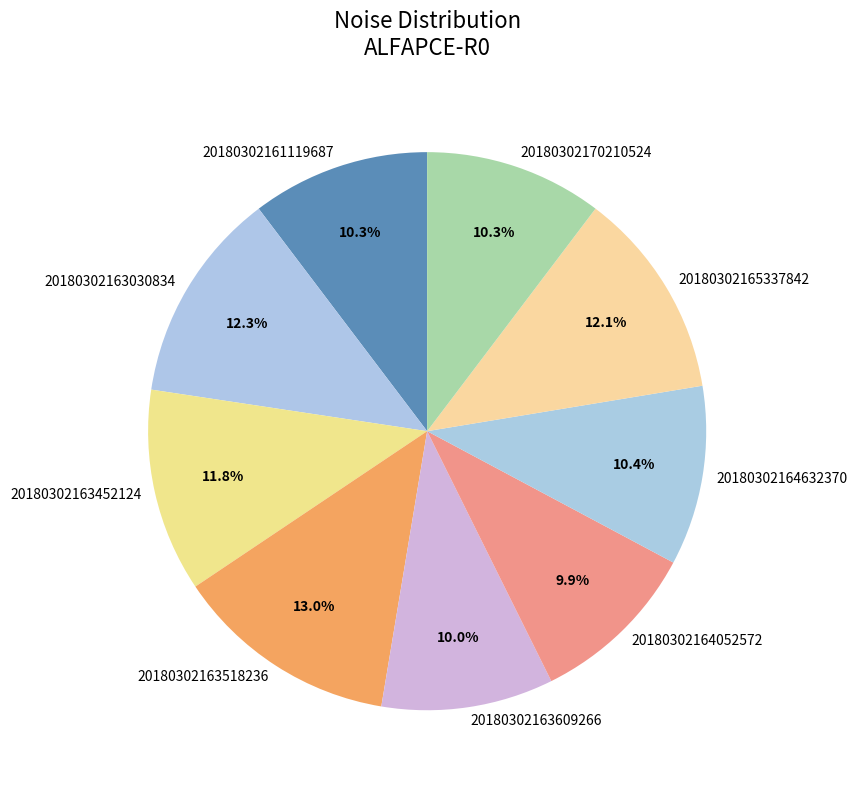

What is the ratio of the value at 20180302163609266 to the value at 20180302161119687?

1.0